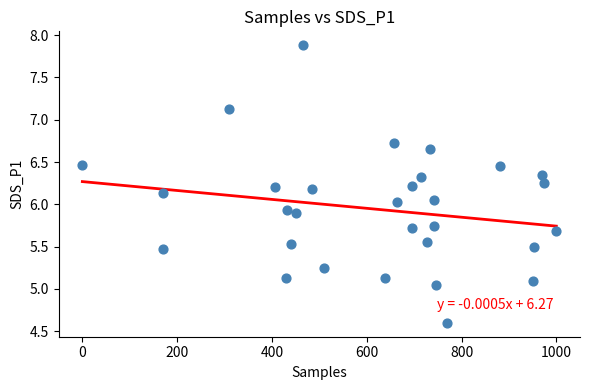

What is the range of X values (max minus min)?

1000.0